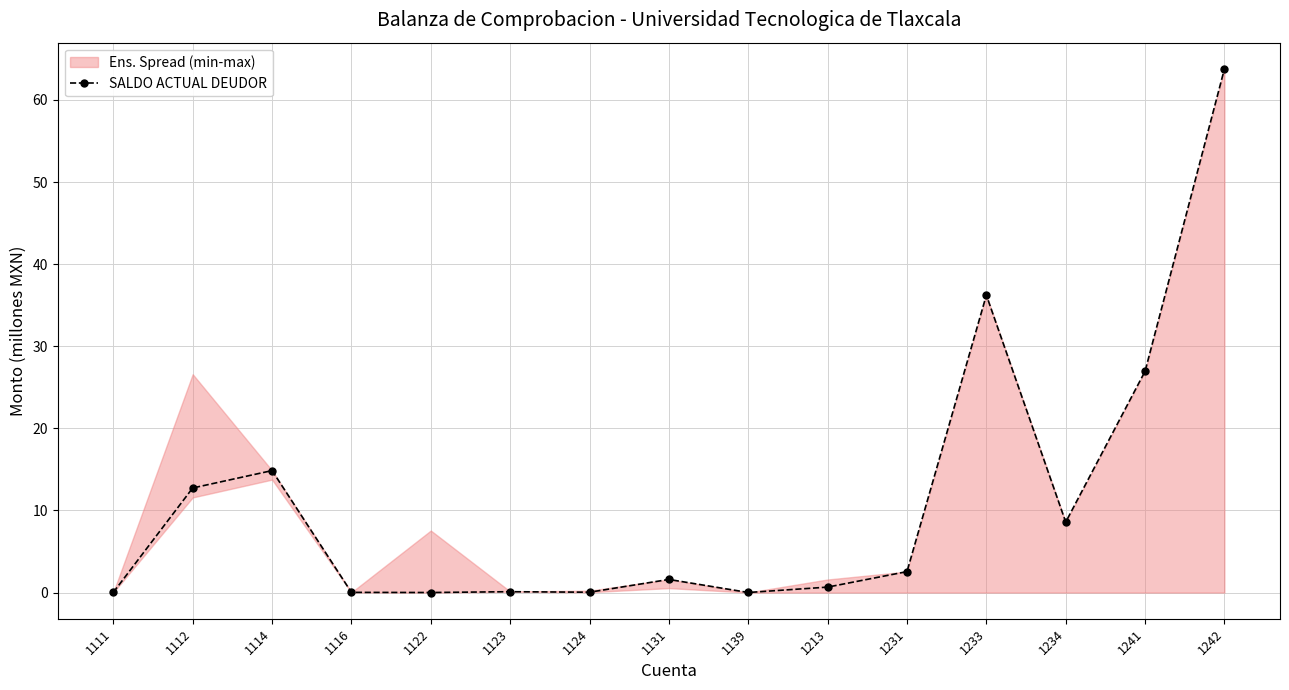

What is the ratio of the value at 1231 to the value at 1112?

0.2